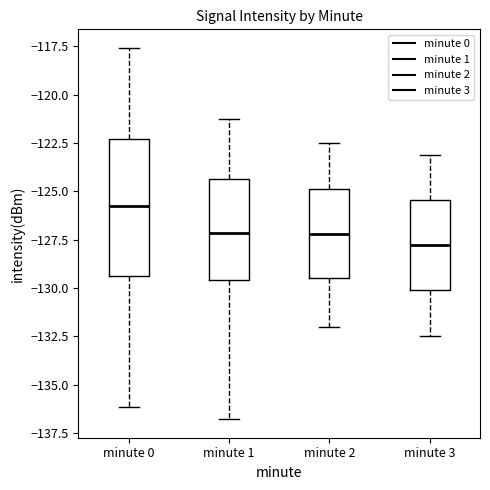

Where does the lower whisker of the box for minute 1 end on the y-axis? The values are not printed on the chart, so give them approximately, as read against the axis.

-137.0